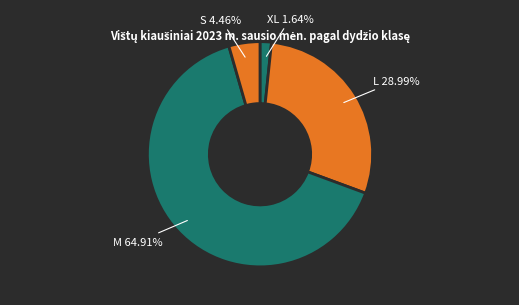

The XL slice represents 2% of the pie. True or false?

True